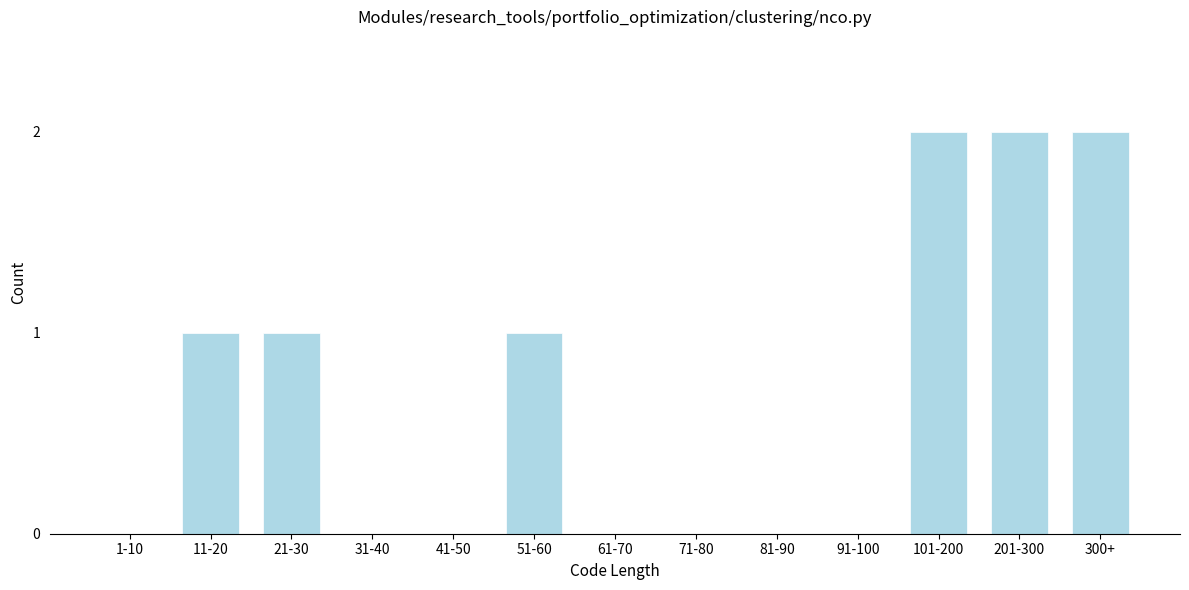

Reading right to left, list all the values displayed in this chart.

300+=2	201-300=2	101-200=2	91-100=0	81-90=0	71-80=0	61-70=0	51-60=1	41-50=0	31-40=0	21-30=1	11-20=1	1-10=0